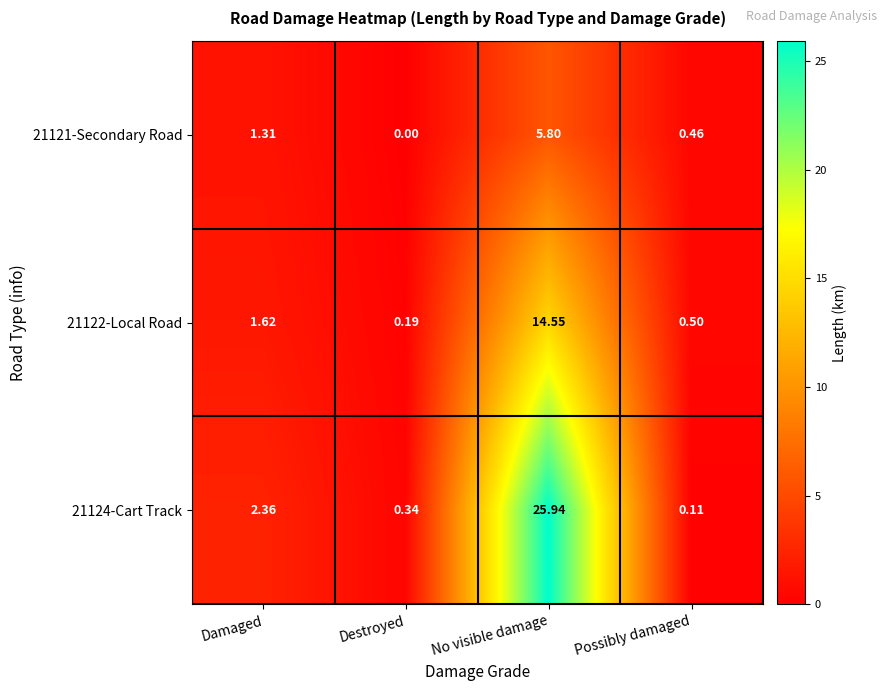

Which label corresponds to the largest value in the chart?

No visible damage